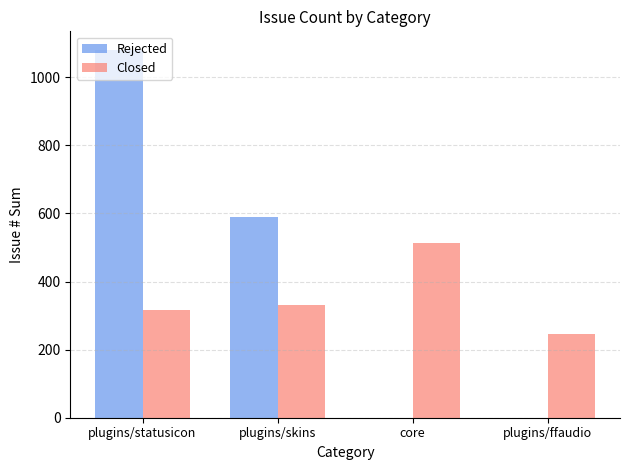

Which series changed the most between plugins/statusicon and plugins/ffaudio?

Rejected